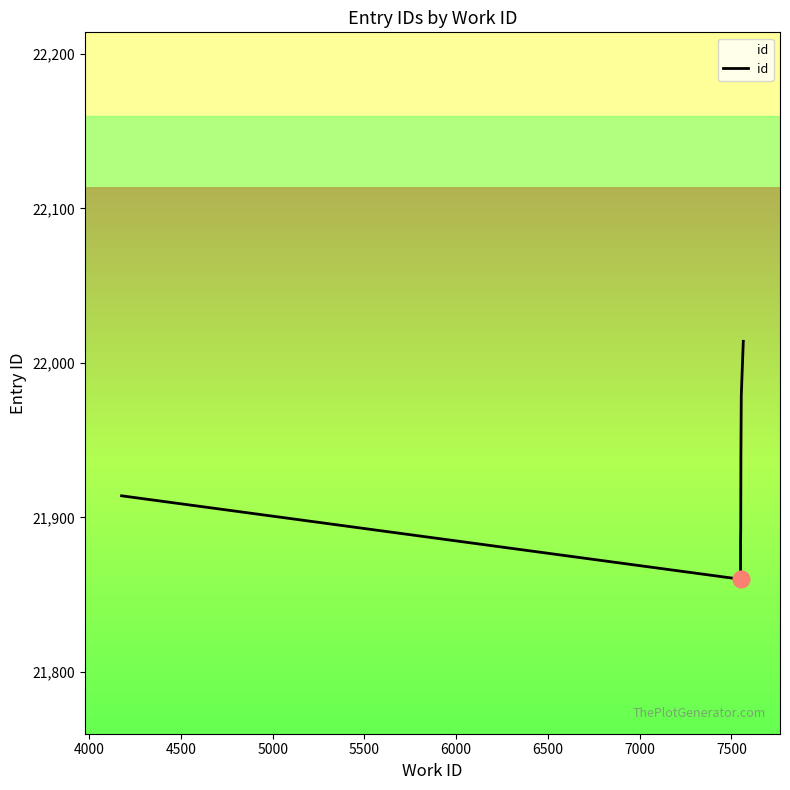

True or false: there are more than 2 points higher than both neighbors.

False